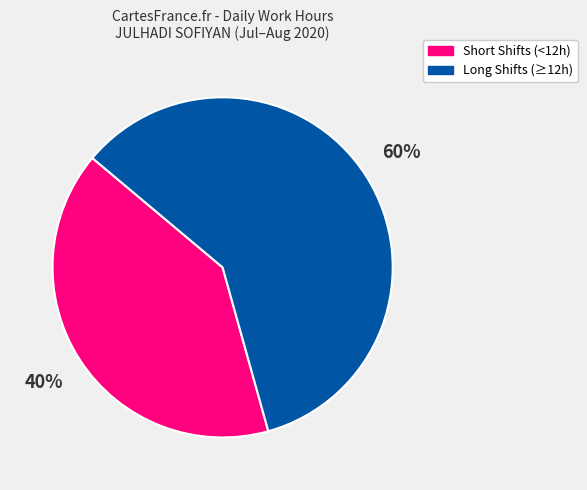

To the nearest percent, what is the average slice percentage?

50%